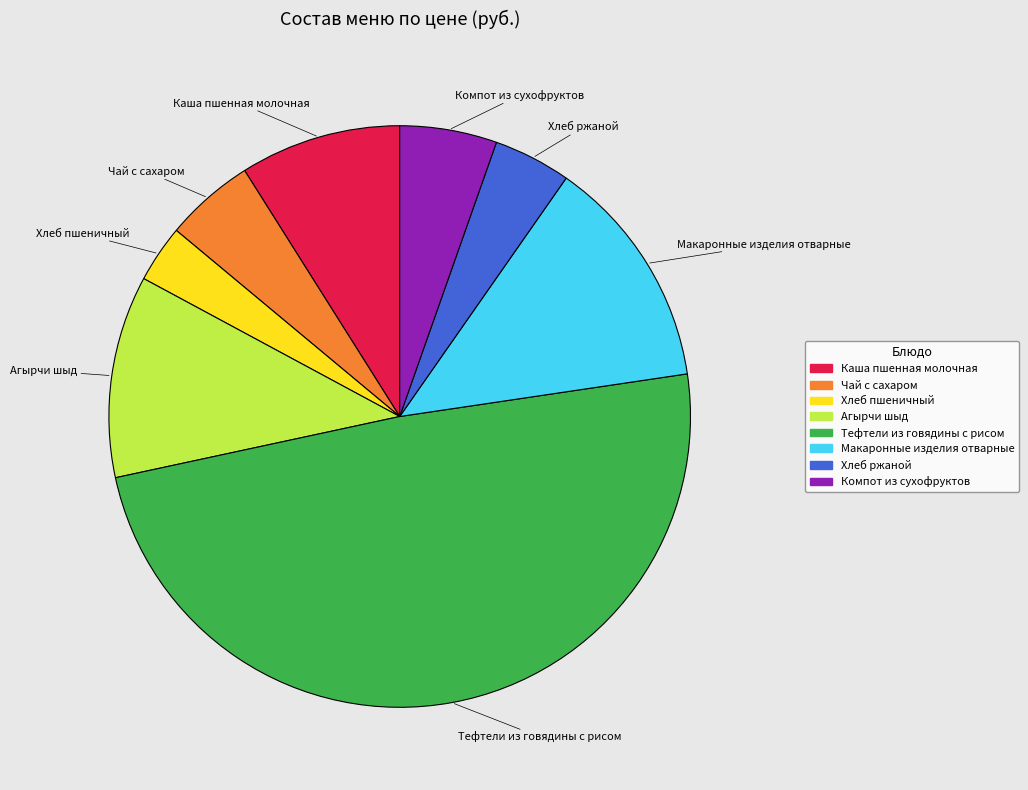

Is Агырчи шыд the majority of the pie?

No